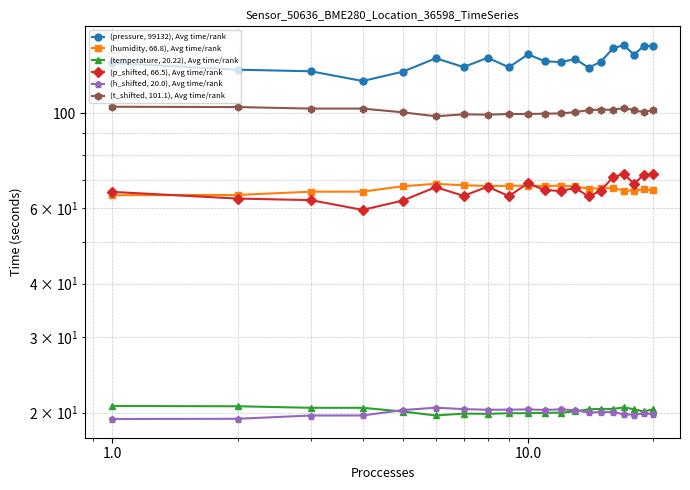

What is the lowest value of the (humidity, 66.8), Avg time/rank series?

64.4